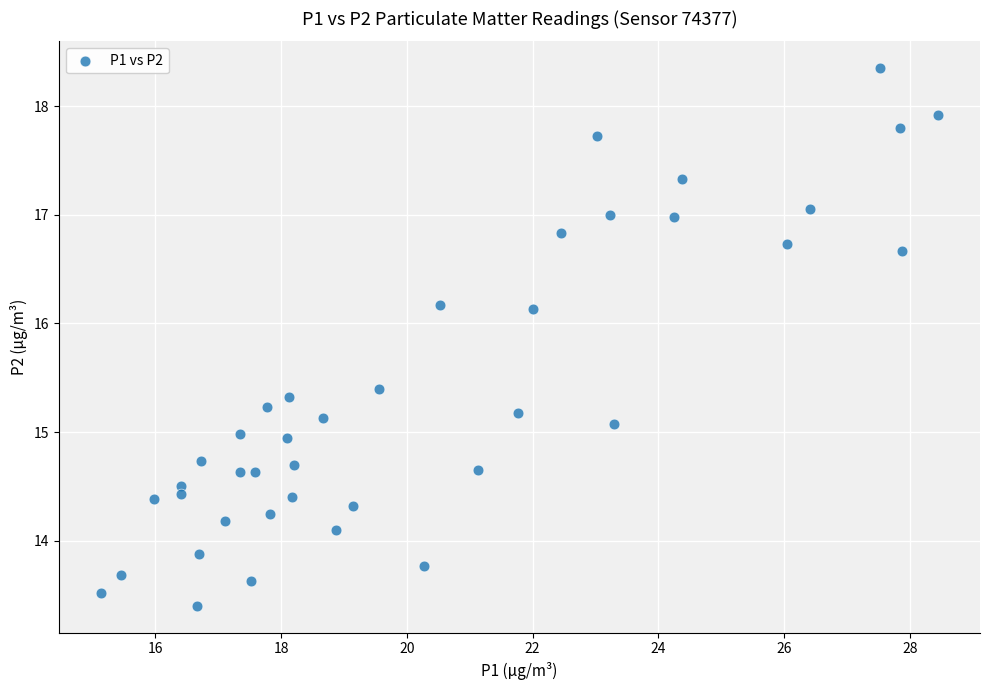

What is the range of X values (max minus min)?

13.3